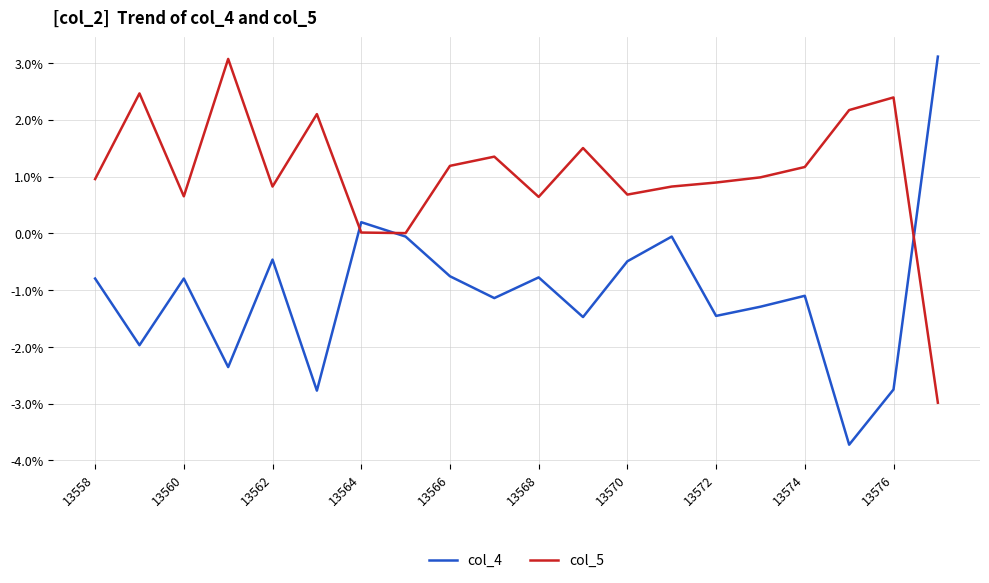

What is the minimum value shown in the chart?

-3.7